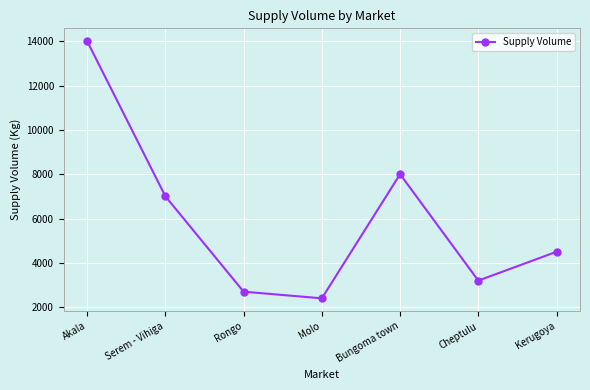

Rank the categories by value from highest to lowest.

Akala, Bungoma town, Serem - Vihiga, Kerugoya, Cheptulu, Rongo, Molo